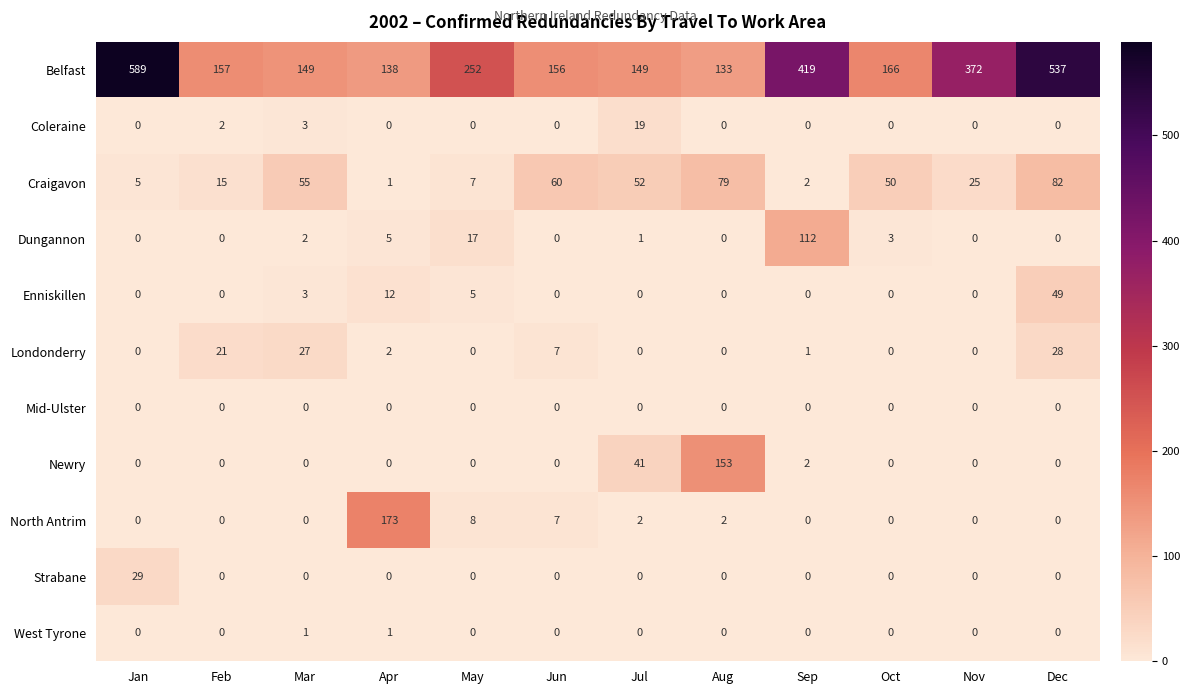

What is the total value across all series at Oct?

219